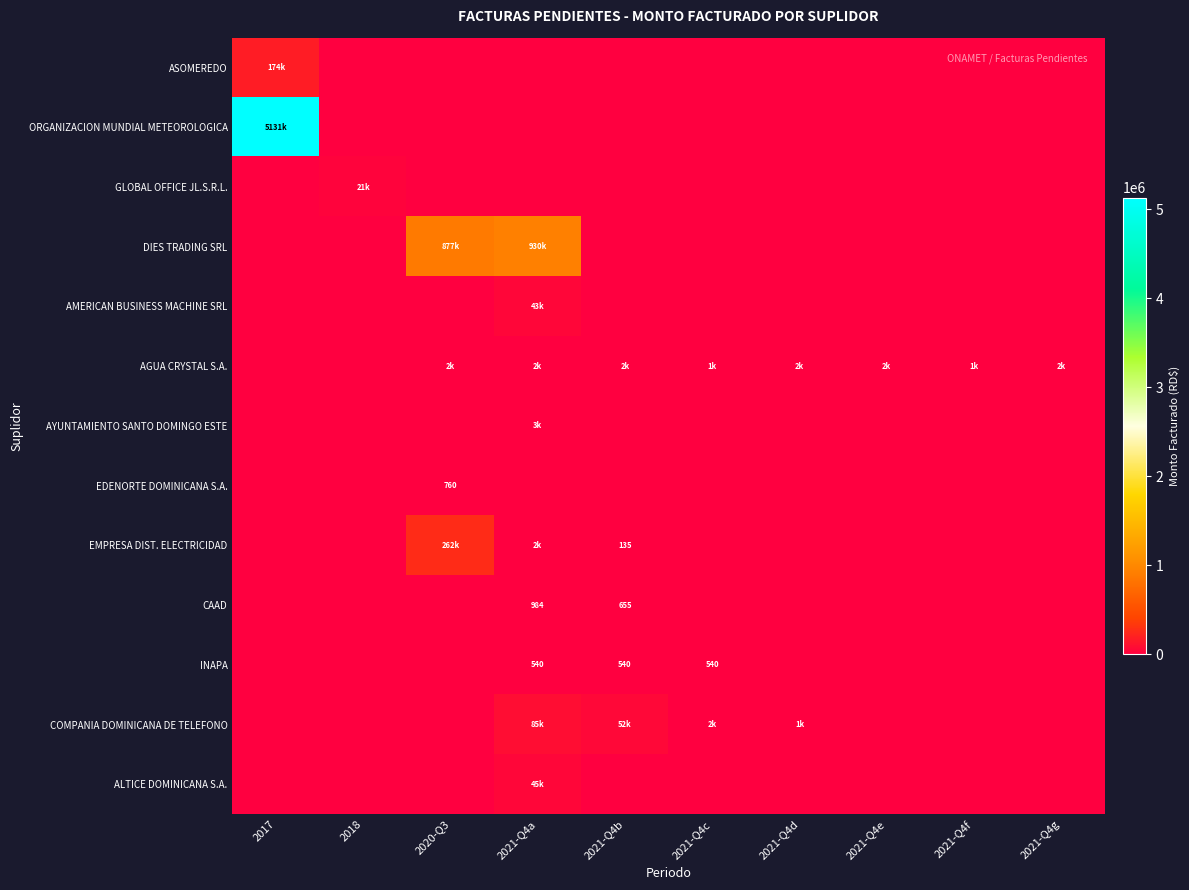

At how many categories does at least one series exceed 760607?

3